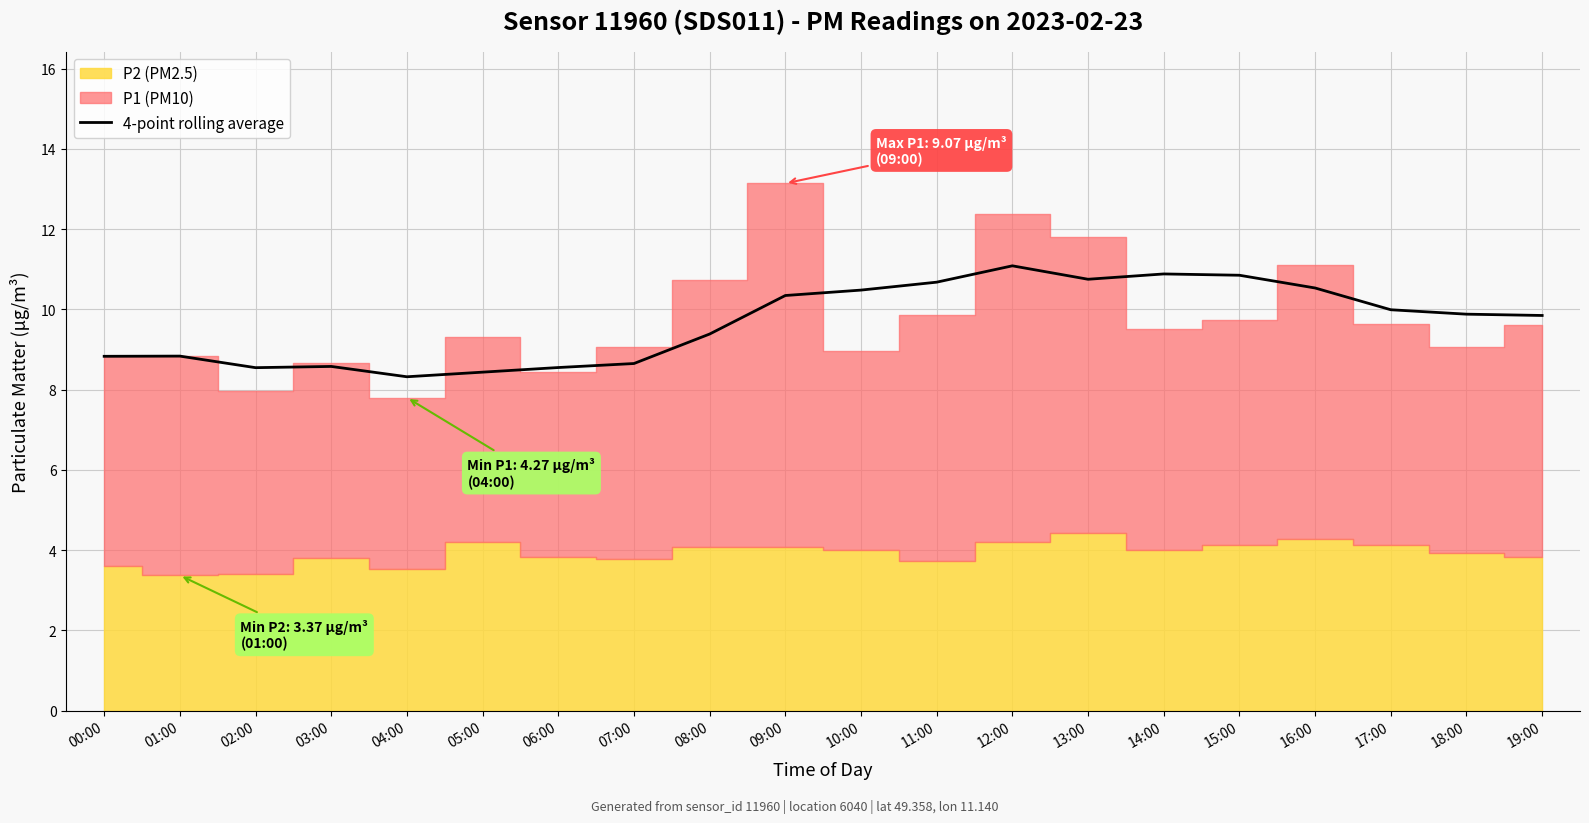

How many lines are shown in the chart?

1